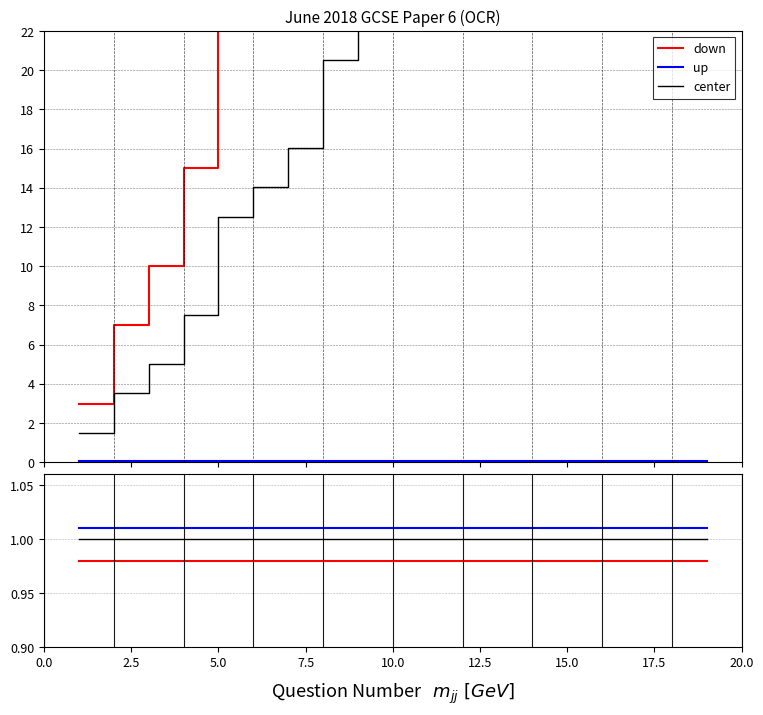

Reading right to left, extract all data points from this chart.

down: 1.0	1.0	1.0	1.0	1.0	1.0	1.0	1.0	1.0	1.0	1.0	1.0	1.0	1.0	1.0	1.0	1.0	1.0	1.0
up: 1.0	1.0	1.0	1.0	1.0	1.0	1.0	1.0	1.0	1.0	1.0	1.0	1.0	1.0	1.0	1.0	1.0	1.0	1.0
center: 1.0	1.0	1.0	1.0	1.0	1.0	1.0	1.0	1.0	1.0	1.0	1.0	1.0	1.0	1.0	1.0	1.0	1.0	1.0